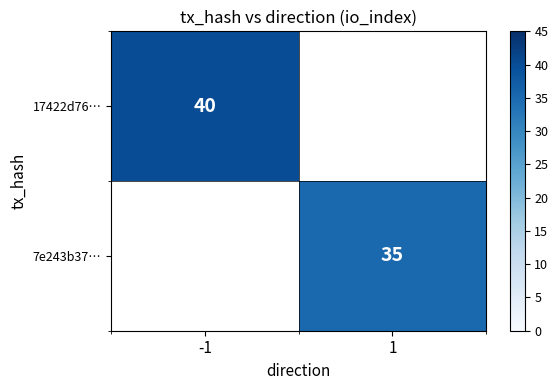

The value of 7e243b37… at 1 is 8. True or false?

False